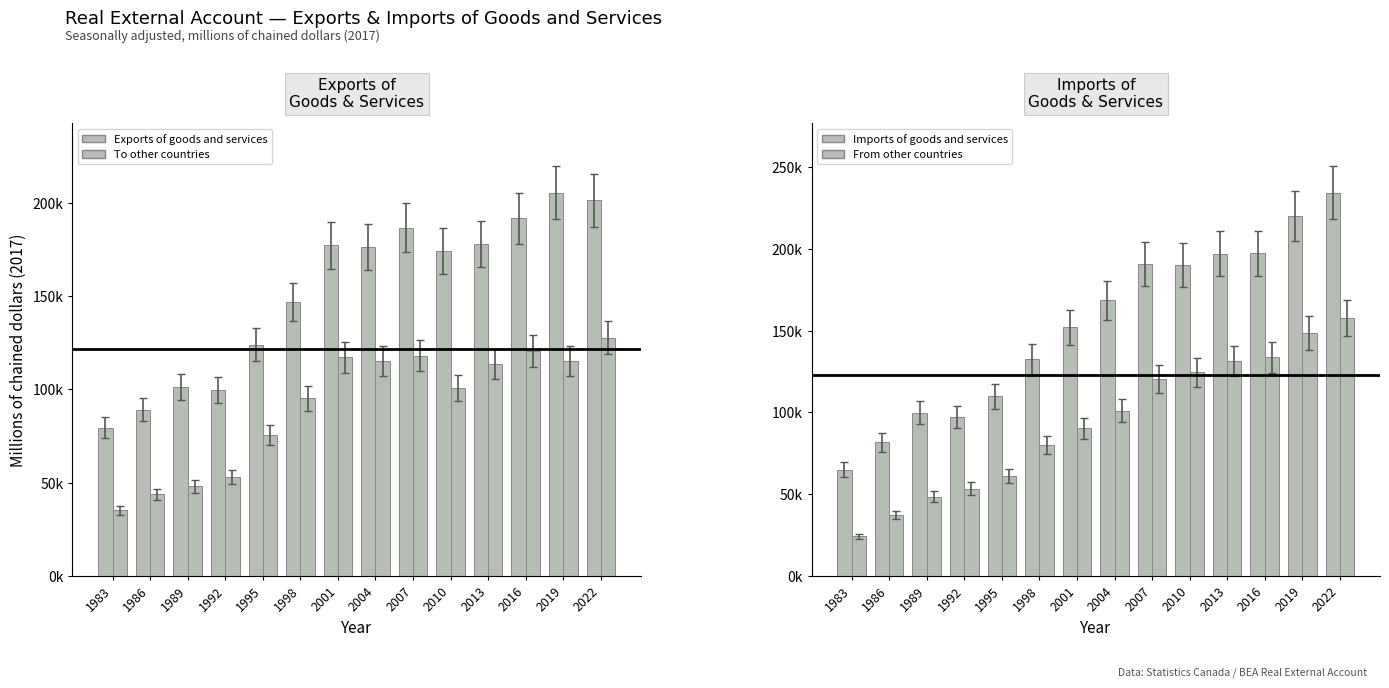

The Imports of goods and services series shows 132323 at 1998. True or false?

True